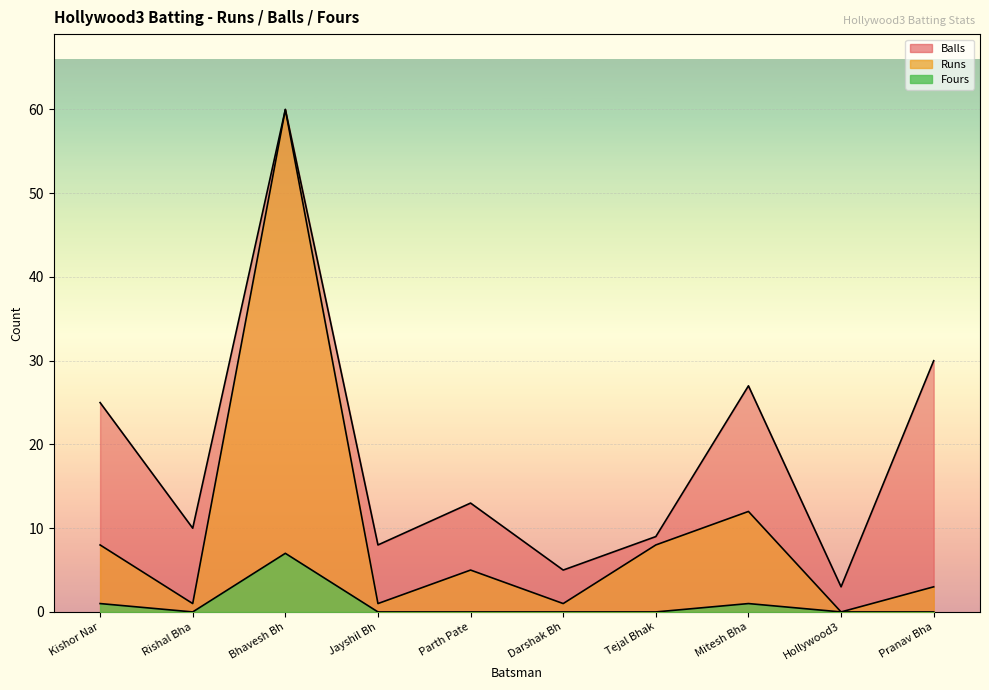

True or false: Runs has more than 0 interior local peaks.

True